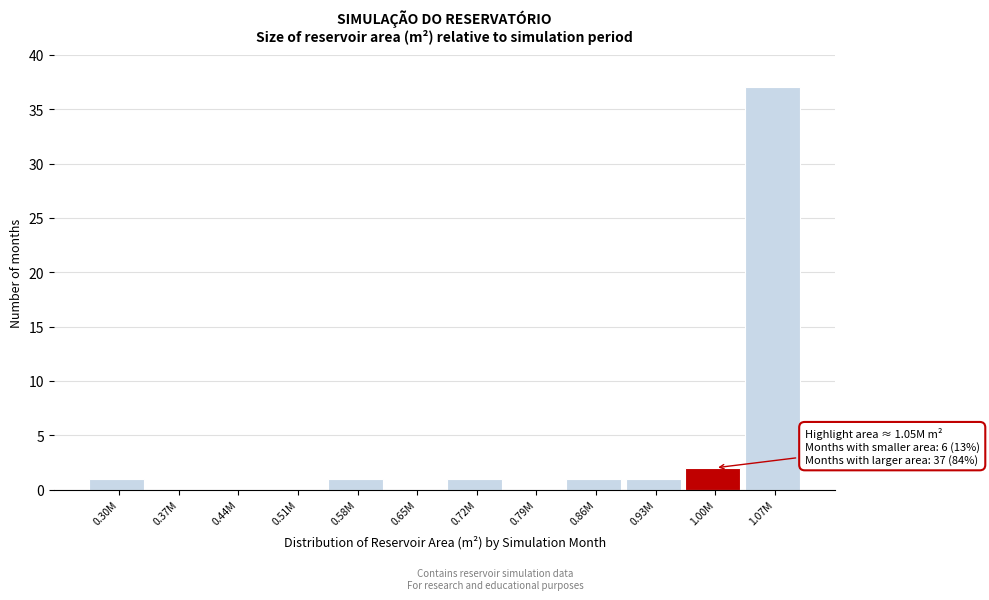

Reading left to right, transcribe all the data shown in this chart.

0.30M=1	0.37M=0	0.44M=0	0.51M=0	0.58M=1	0.65M=0	0.72M=1	0.79M=0	0.86M=1	0.93M=1	1.00M=2	1.07M=37